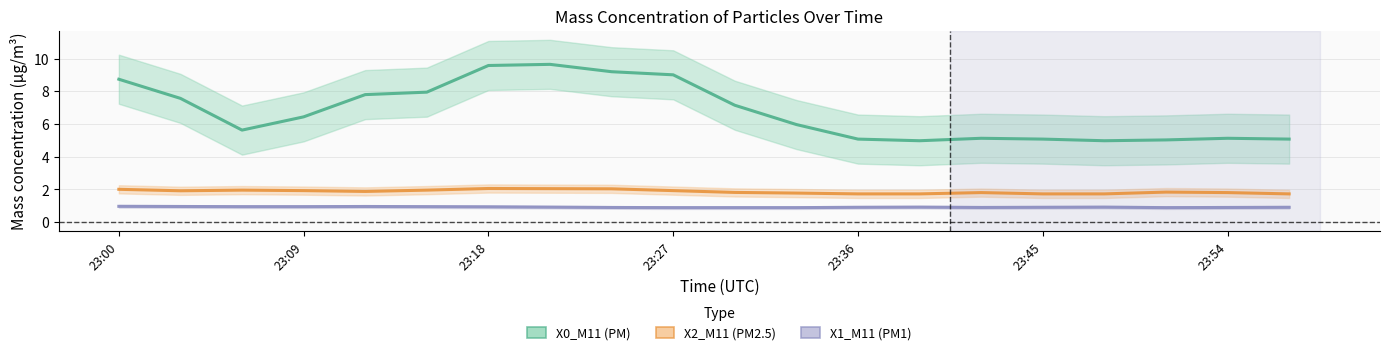

What are all the series names shown in the legend?

X0_M11 (PM), X2_M11 (PM2.5), X1_M11 (PM1)